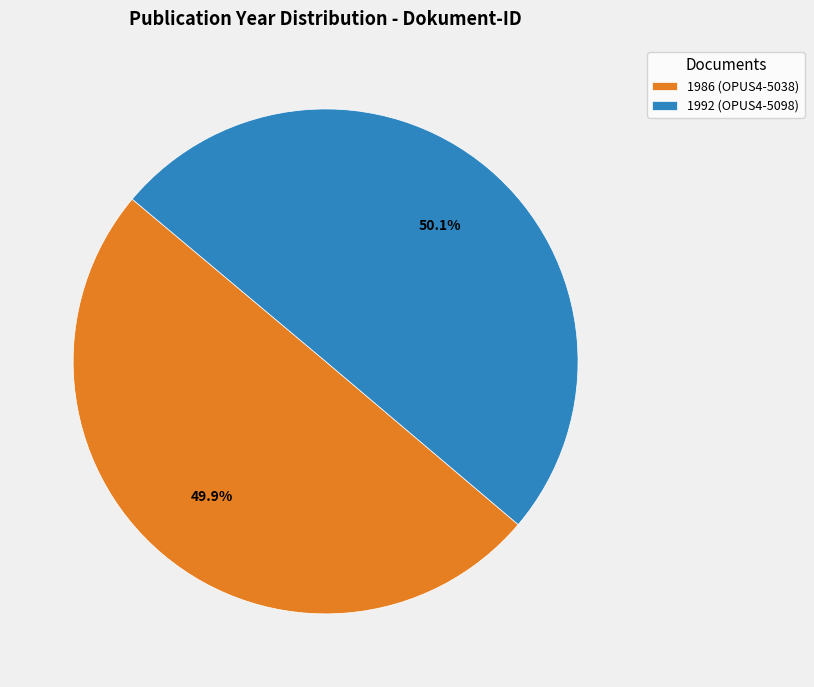

Does any single category account for the majority?

Yes